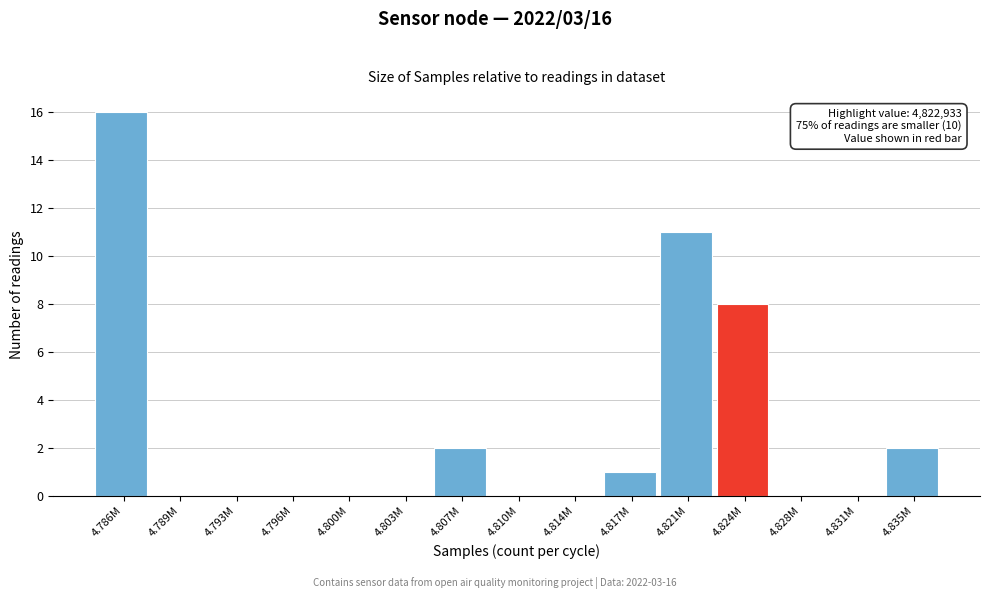

Reading left to right, extract all data points from this chart.

4.786M=16	4.789M=0	4.793M=0	4.796M=0	4.800M=0	4.803M=0	4.807M=2	4.810M=0	4.814M=0	4.817M=1	4.821M=11	4.824M=8	4.828M=0	4.831M=0	4.835M=2